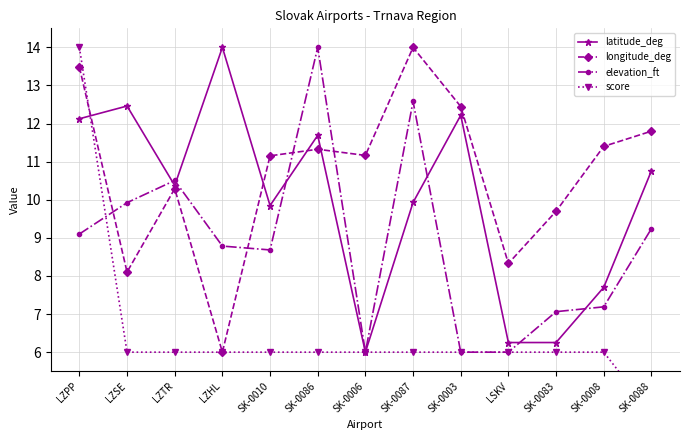

Count the score values in the range 6 to 7.

11